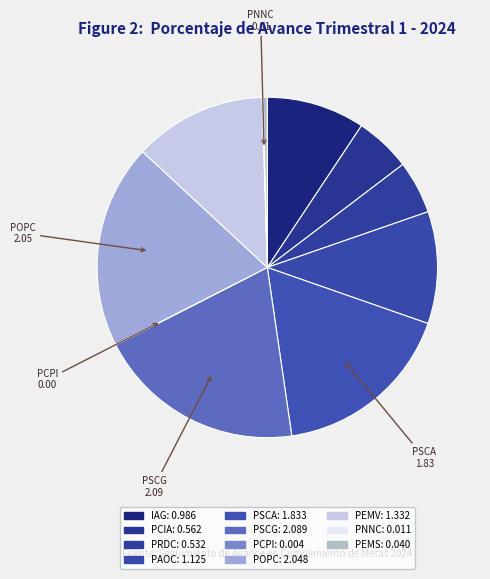

Count the number of slices in the pie.

11